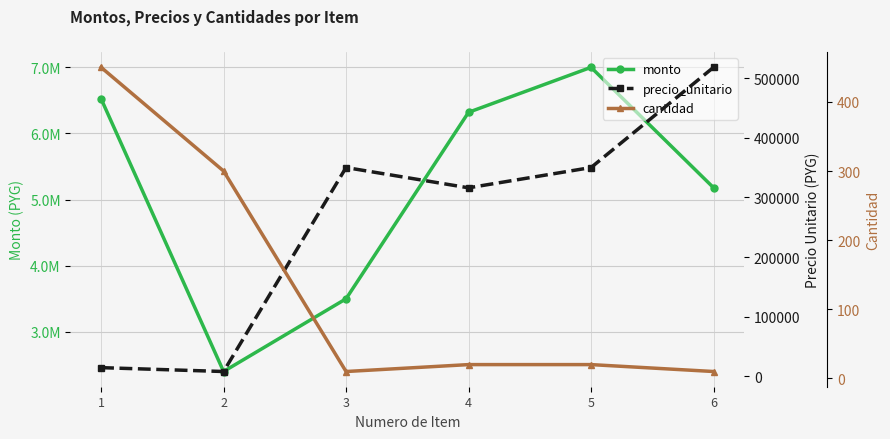

The value of monto at 3 is 1872636. True or false?

False